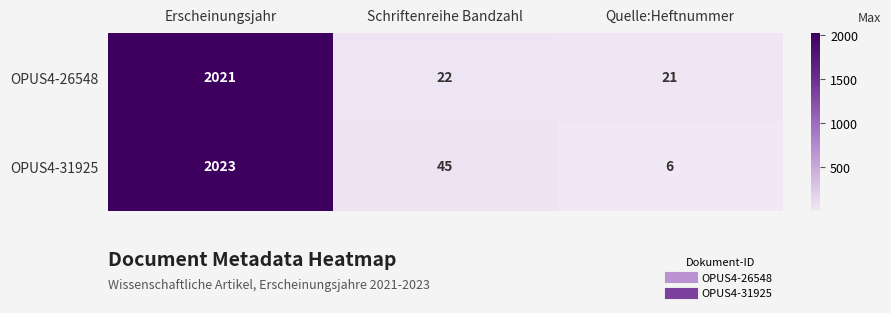

Rank the series by their average value, from highest to lowest.

OPUS4-31925, OPUS4-26548